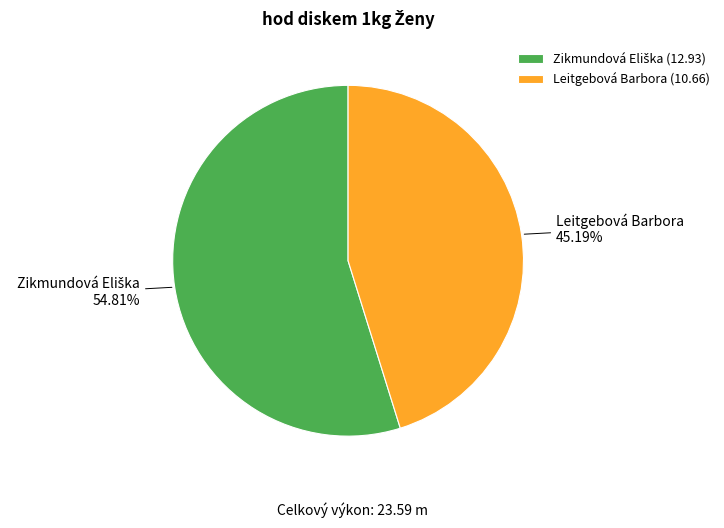

Does any single category account for the majority?

Yes